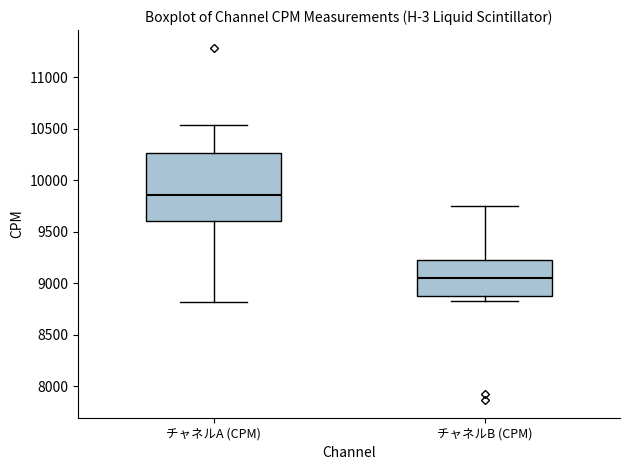

Reading left to right, transcribe this box plot: for each box, give where its median line is, the range the box spans, and where its two whiskers end, as read against the y-axis. The values are not printed on the chart, so give them approximately, as read against the axis.

チャネルA (CPM): median 9850, box 9600 to 10250, whiskers 8800 to 10550
チャネルB (CPM): median 9050, box 8900 to 9250, whiskers 8850 to 9750